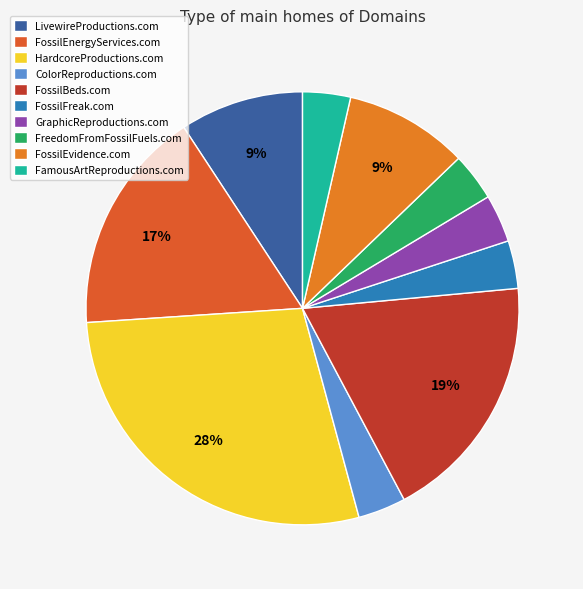

What percentage do HardcoreProductions.com and ColorReproductions.com together represent?

31.7%